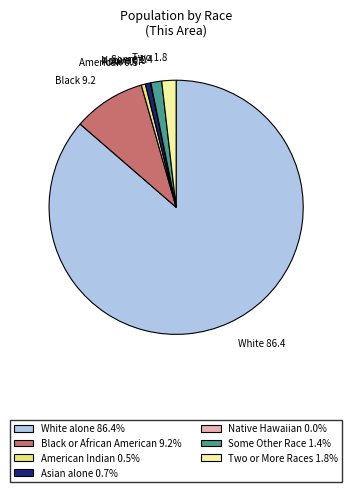

Is there a majority slice in this chart?

Yes